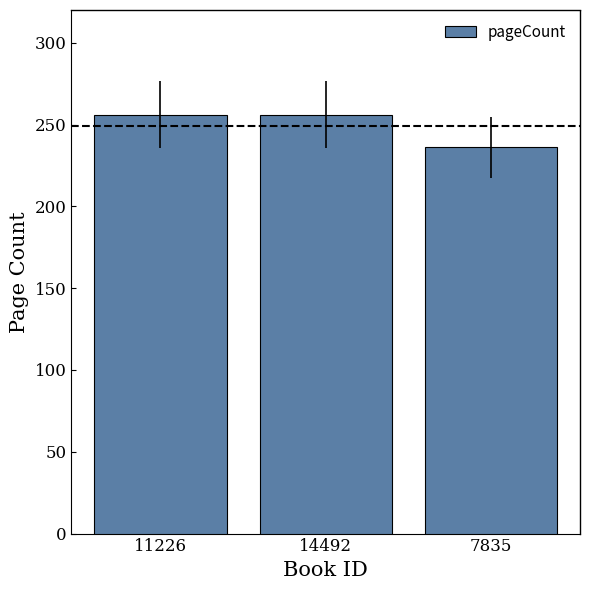

How many bars are there in total?

3